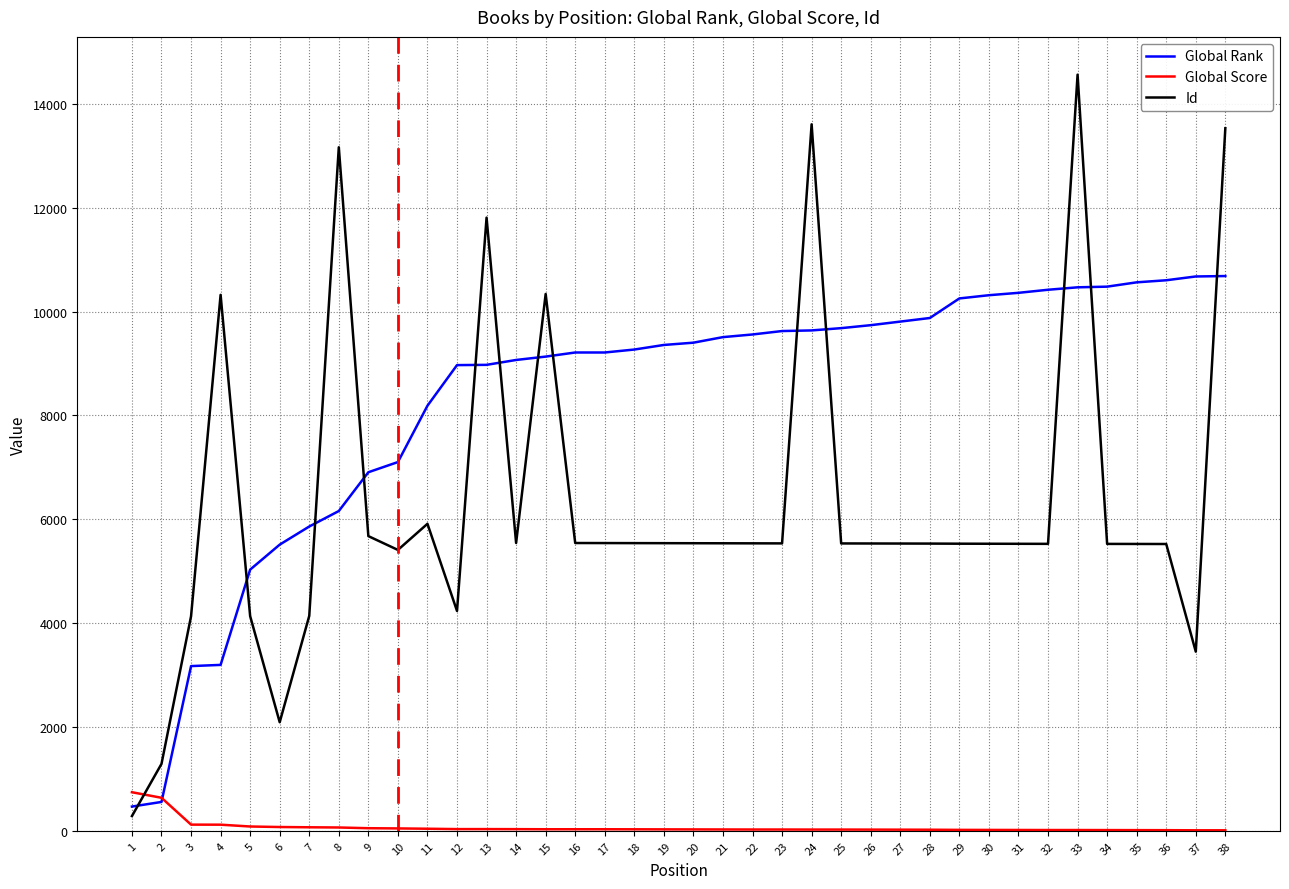

Is it true that Id equals 8109 at 10?

False